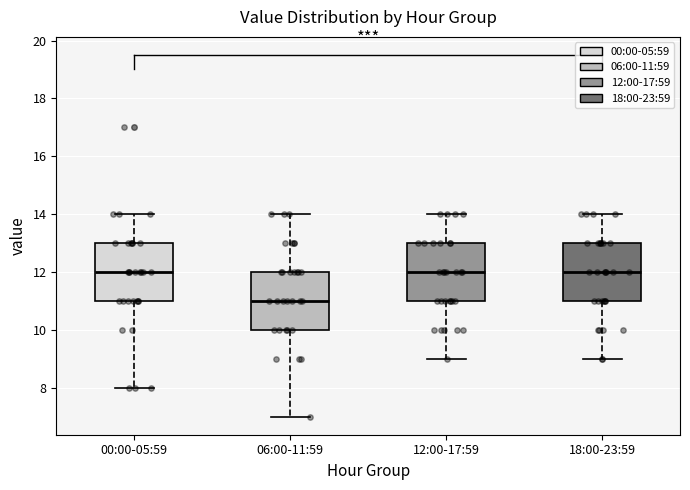

Reading left to right, transcribe this box plot: for each box, give where its median line is, the range the box spans, and where its two whiskers end, as read against the y-axis. The values are not printed on the chart, so give them approximately, as read against the axis.

00:00-05:59: median 12, box 11 to 13, whiskers 8 to 14
06:00-11:59: median 11, box 10 to 12, whiskers 7 to 14
12:00-17:59: median 12, box 11 to 13, whiskers 9 to 14
18:00-23:59: median 12, box 11 to 13, whiskers 9 to 14